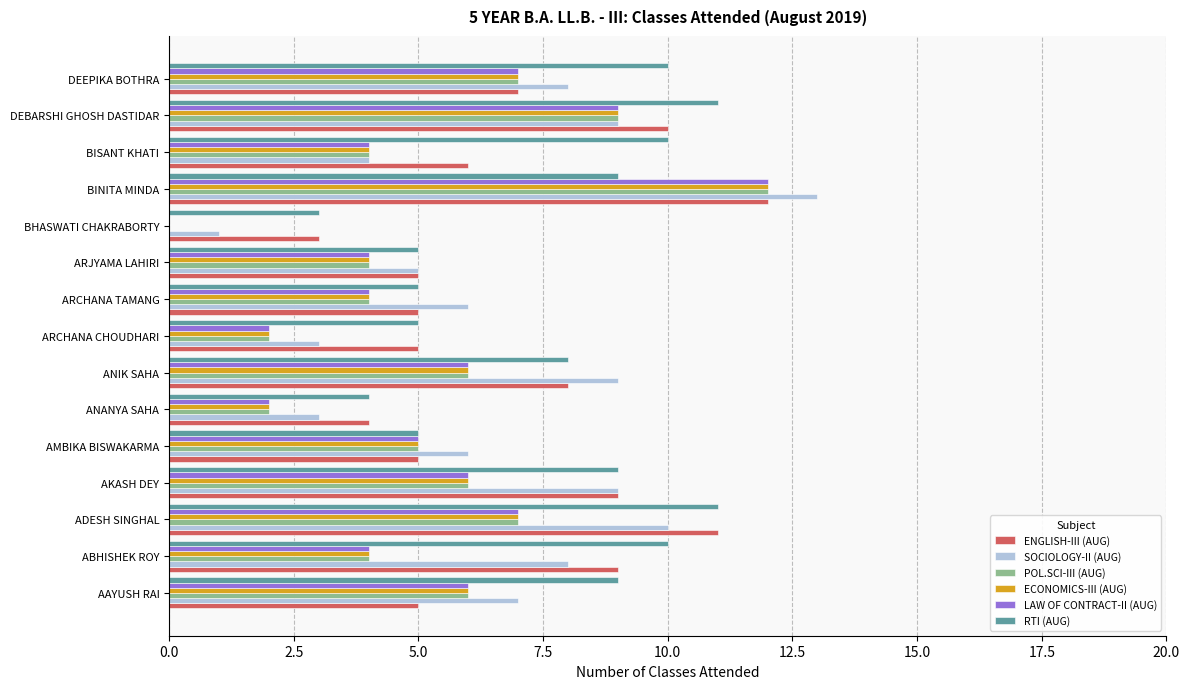

The SOCIOLOGY-II (AUG) series shows 14 at ABHISHEK ROY. True or false?

False